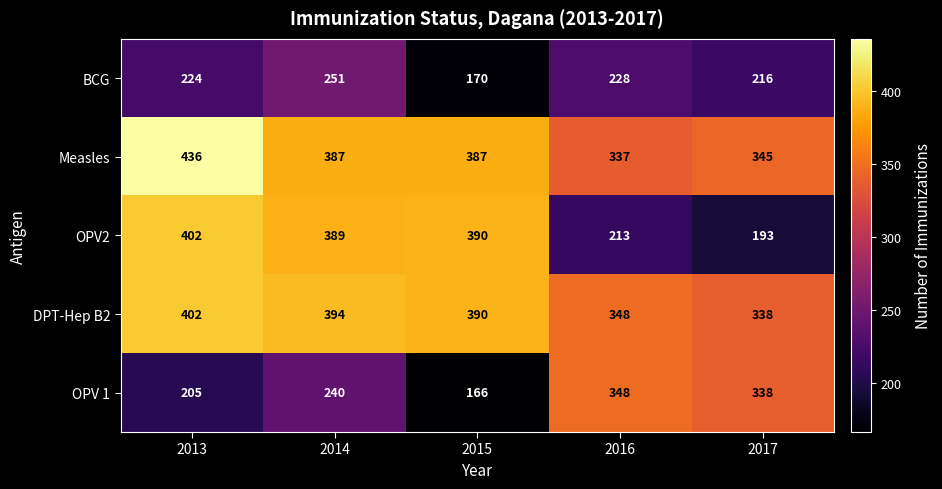

Rank the series at 2014 from highest to lowest value.

DPT-Hep B2, OPV2, Measles, BCG, OPV 1